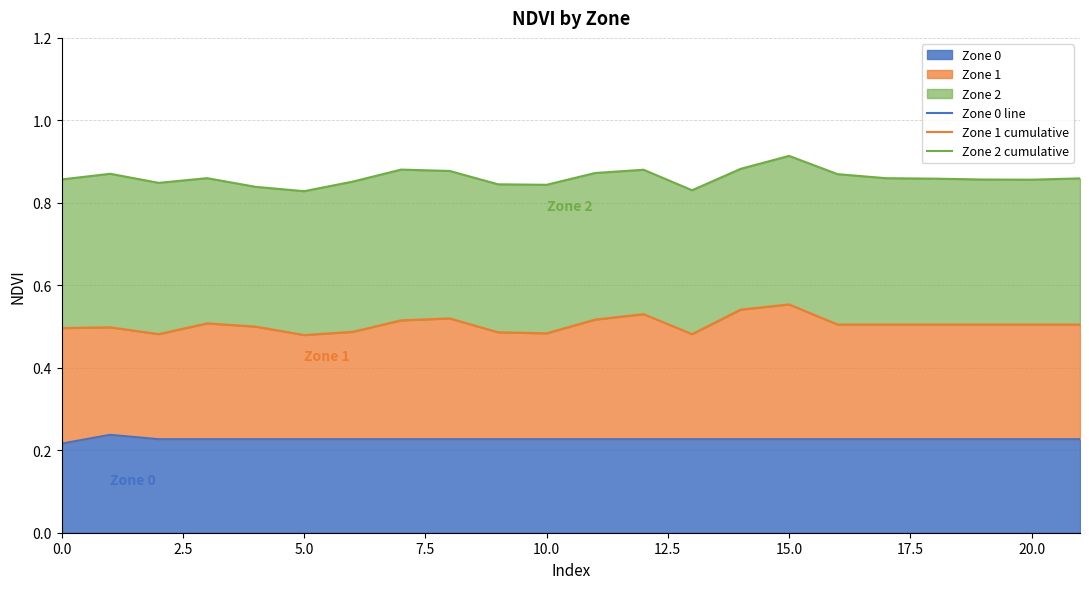

What is the average value of the Zone 2 cumulative series?

0.9